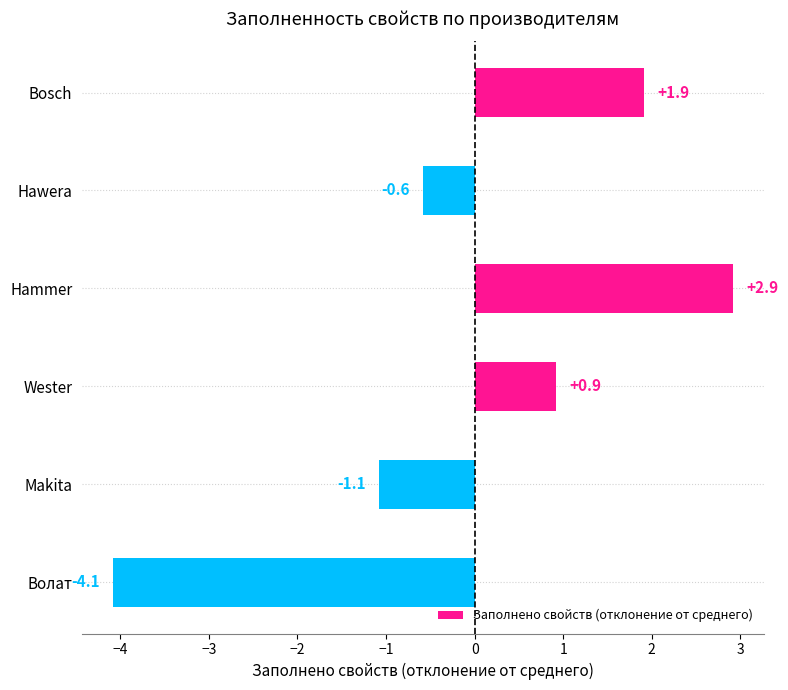

What is the sum of the values at Волат and Hawera?

-4.7